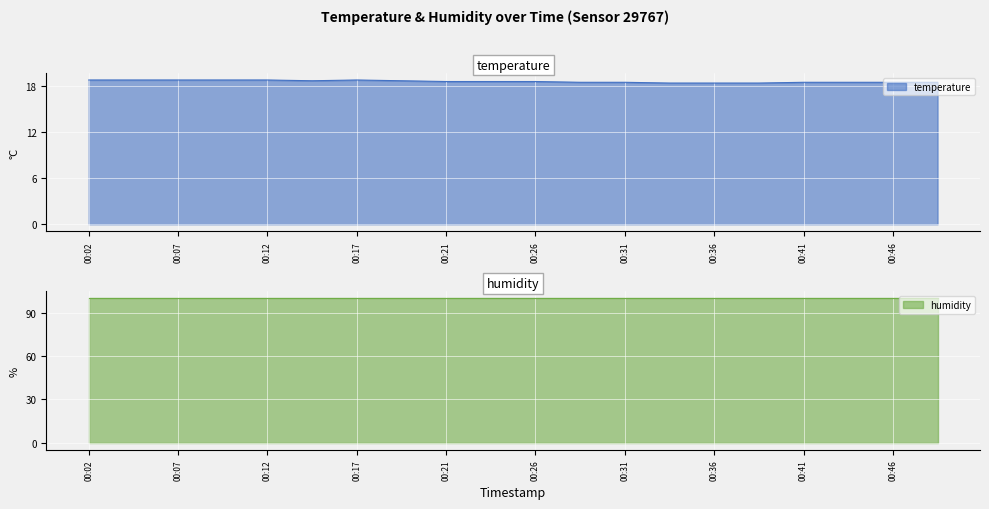

Rank the categories by value from lowest to highest.

00:34, 00:36, 00:39, 00:29, 00:31, 00:41, 00:44, 00:46, 00:48, 00:21, 00:24, 00:26, 00:14, 00:19, 00:02, 00:04, 00:07, 00:09, 00:12, 00:17